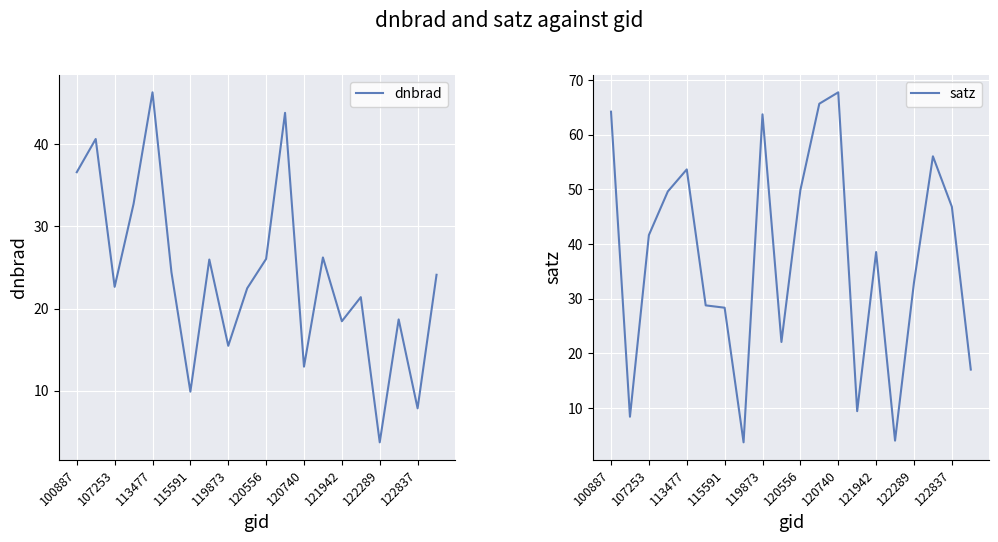

What is the highest value of the dnbrad series?

46.3